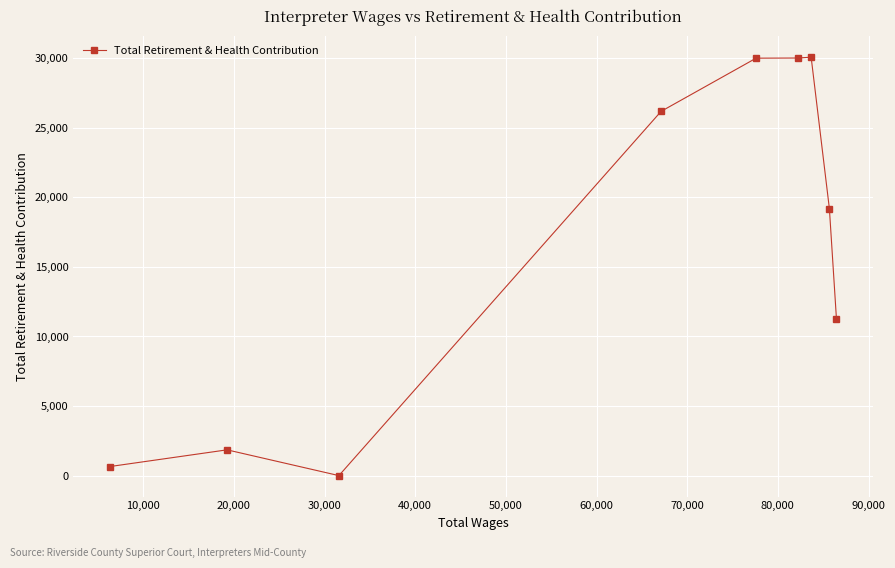

What is the greatest value displayed?

30071